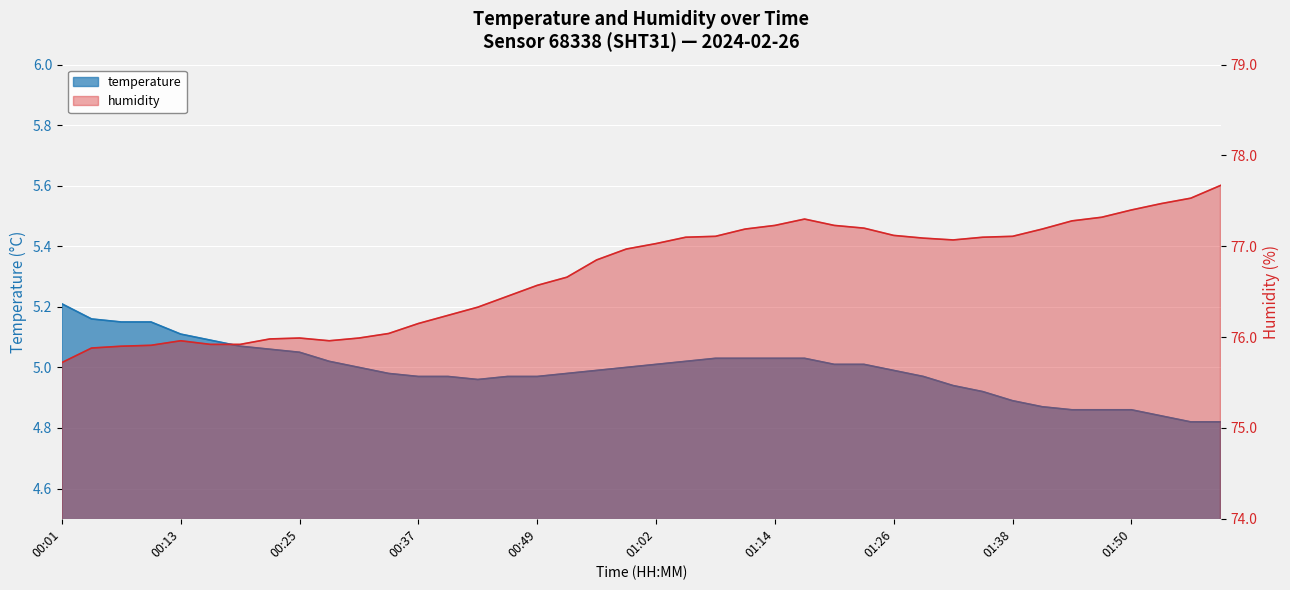

What is the sum of the humidity values at 00:07 and 00:16?

151.8